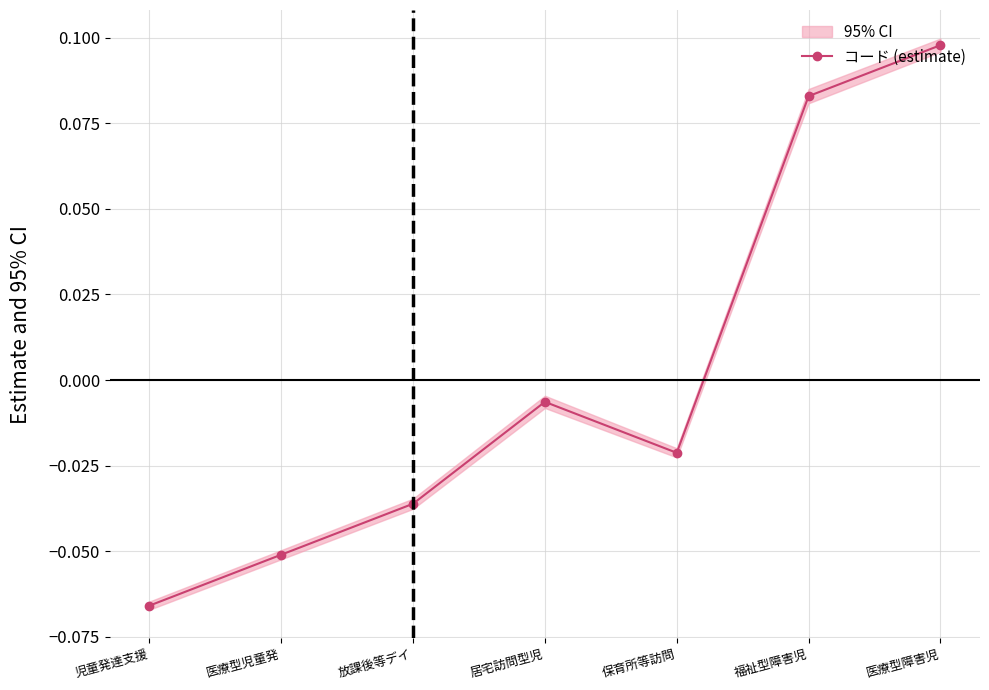

Which category has the highest value across all series?

医療型障害児